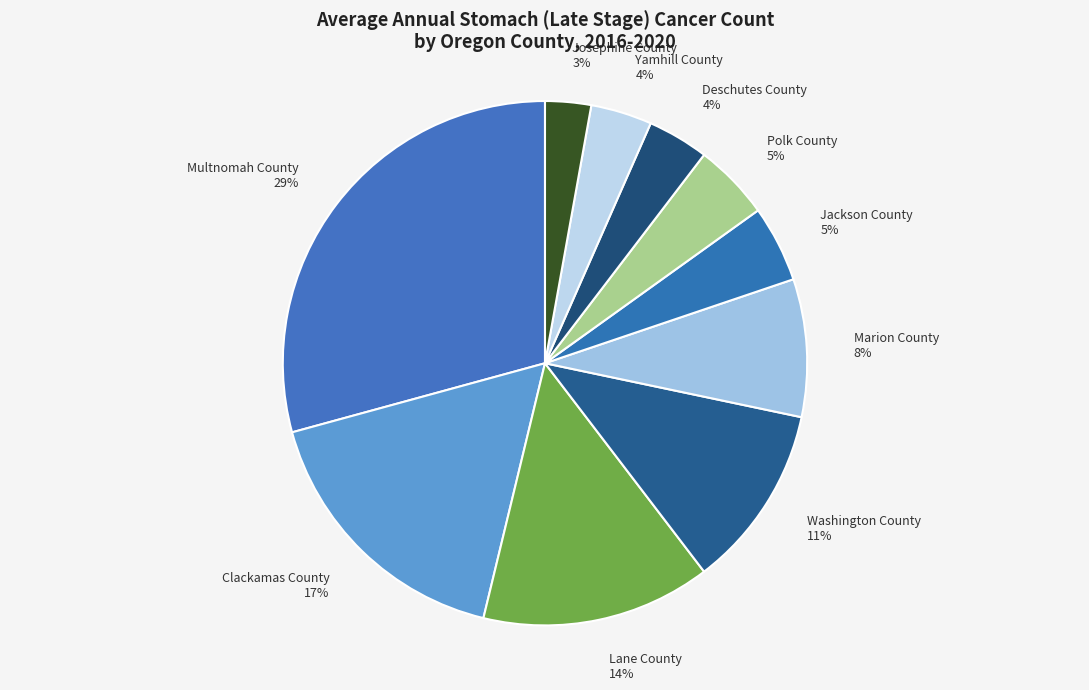

How many segments does this pie chart have?

10